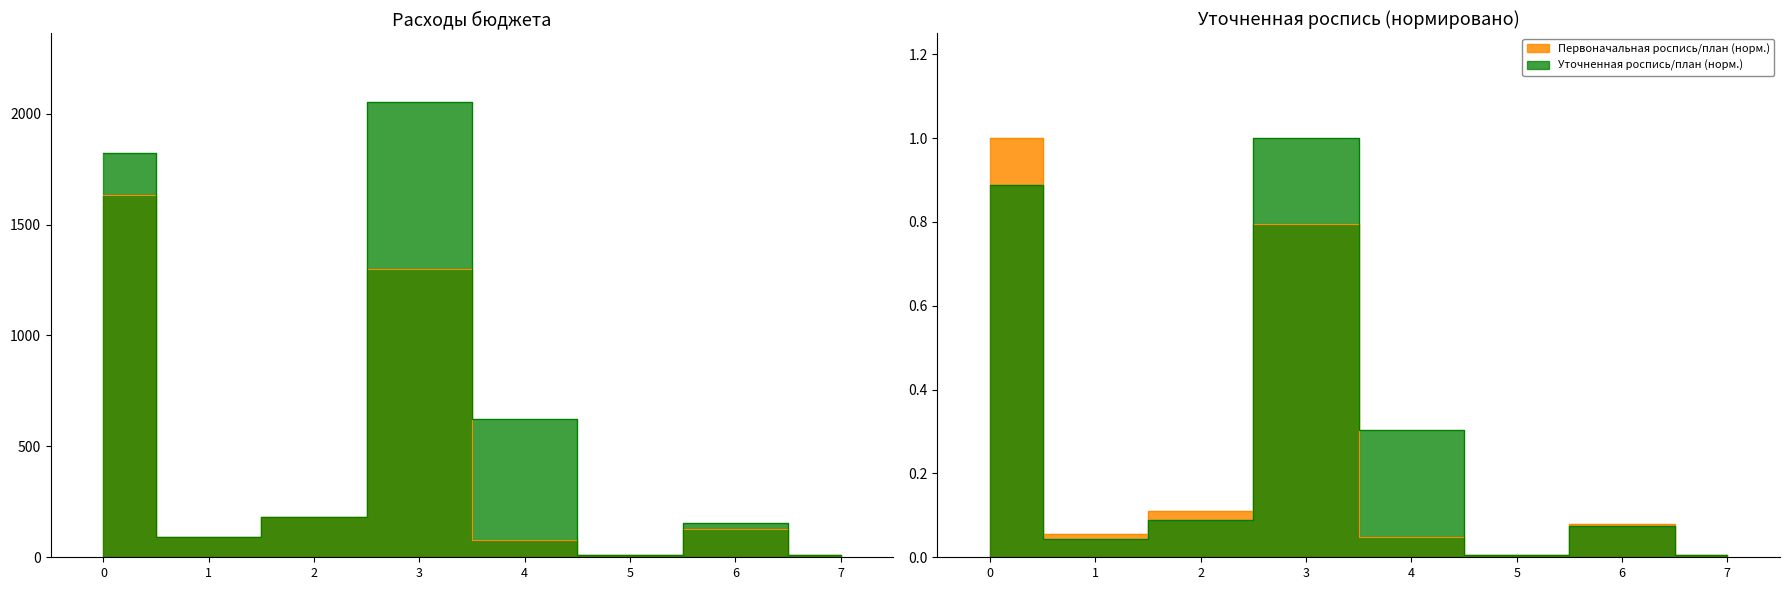

Which series has the largest range (max minus min)?

Первоначальная роспись/план